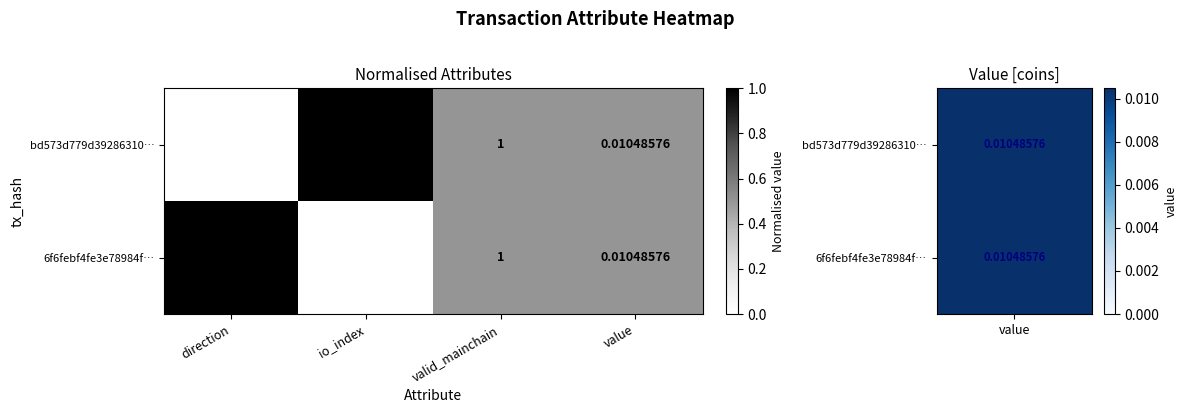

At which label does 6f6febf4fe3e78984f… reach its minimum?

value